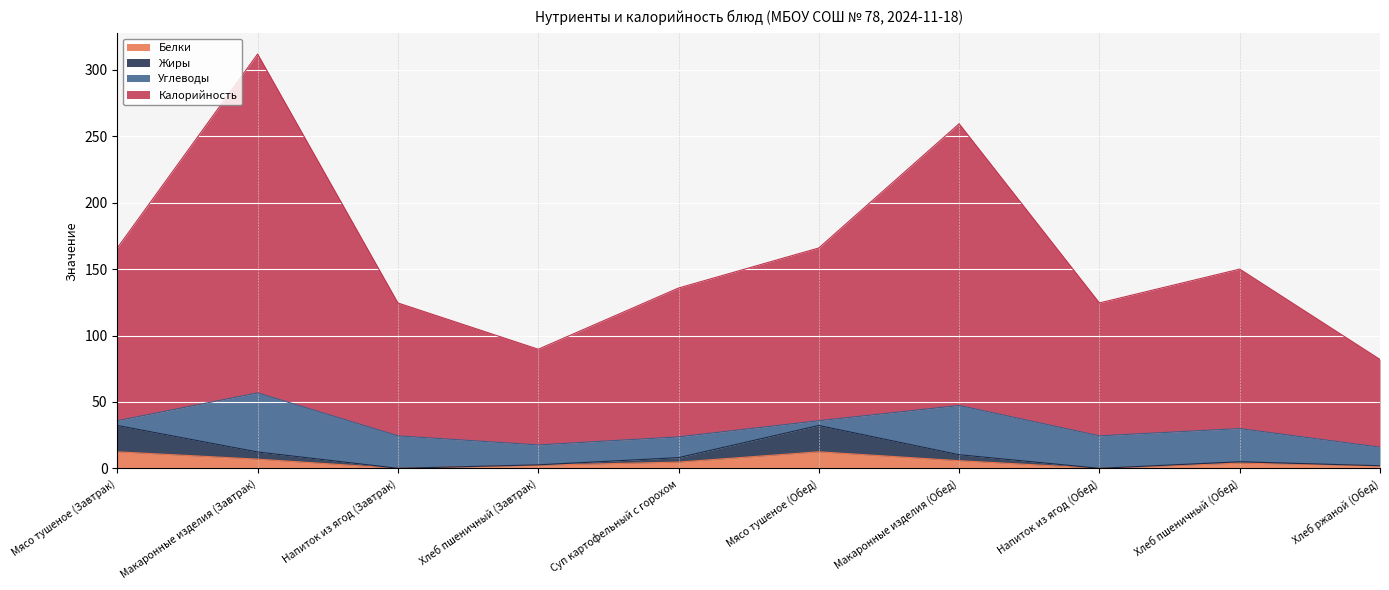

At which category is the sum across all series the highest?

Макаронные изделия (Завтрак)